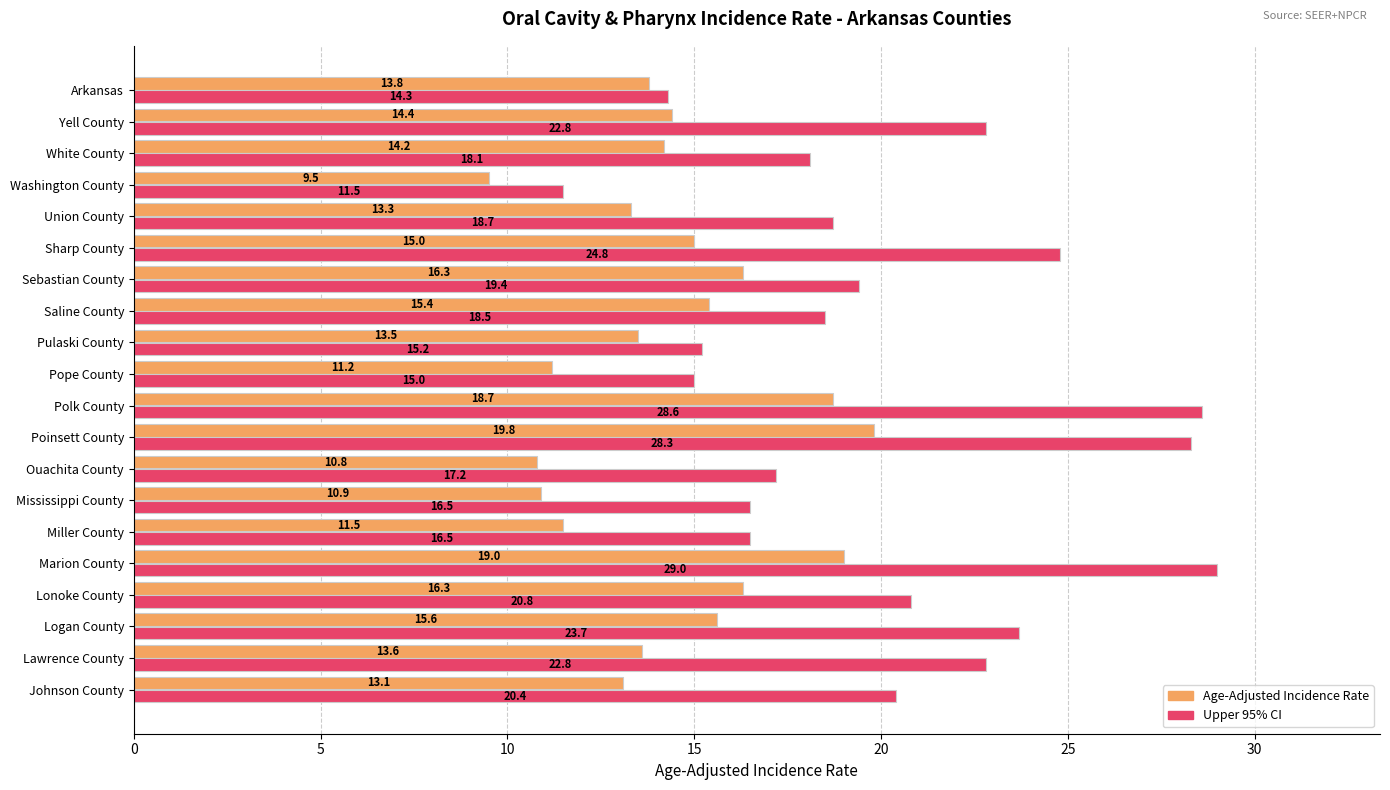

Is the value of Upper 95% CI at Washington County greater than the value of Age-Adjusted Incidence Rate at Pope County?

Yes